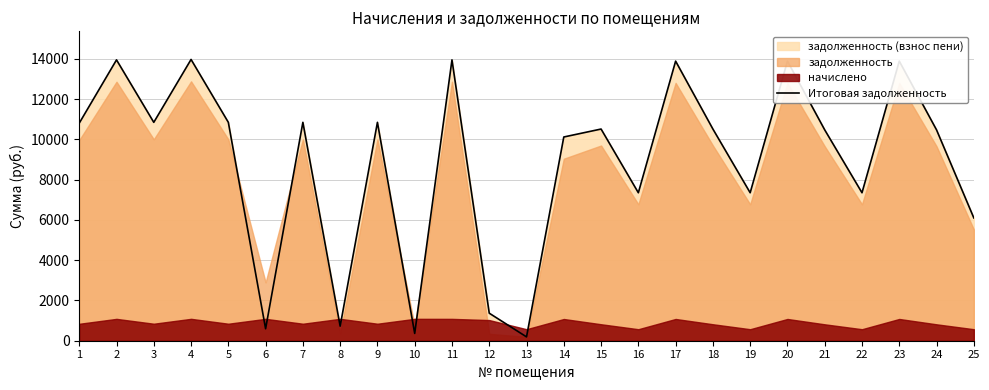

What is the difference between the values at 5 and 2?

3102.2